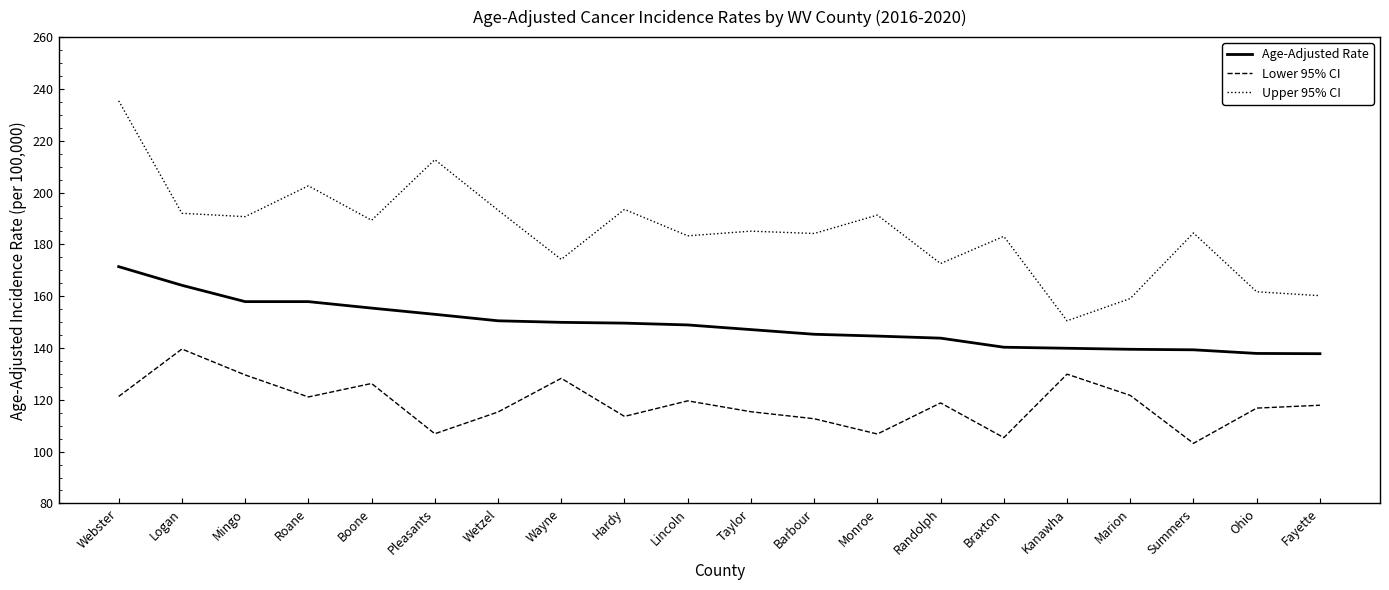

What value does the Lower 95% CI series have at Wayne?

128.3